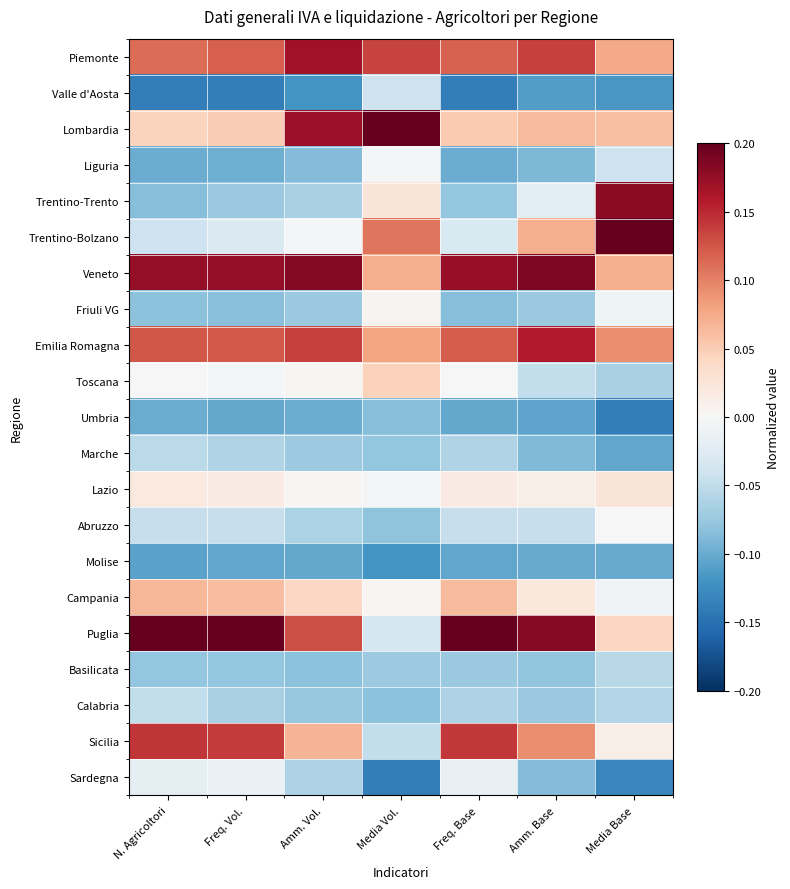

Count the number of data series in this chart.

21